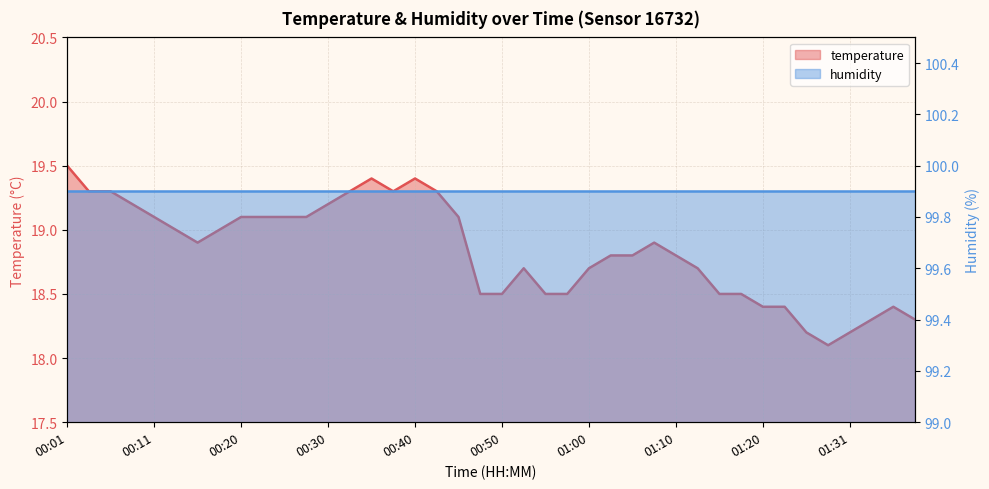

Between 00:43 and 00:03, which is larger?

00:43